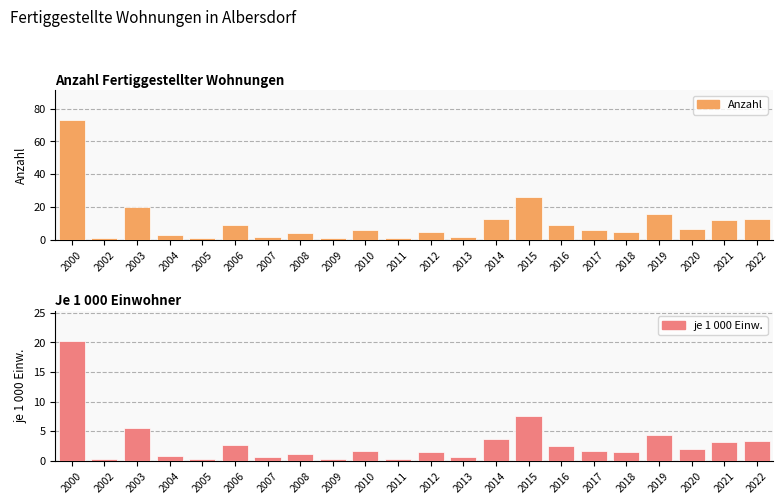

Are the bars grouped side by side (vs. stacked)?

Yes